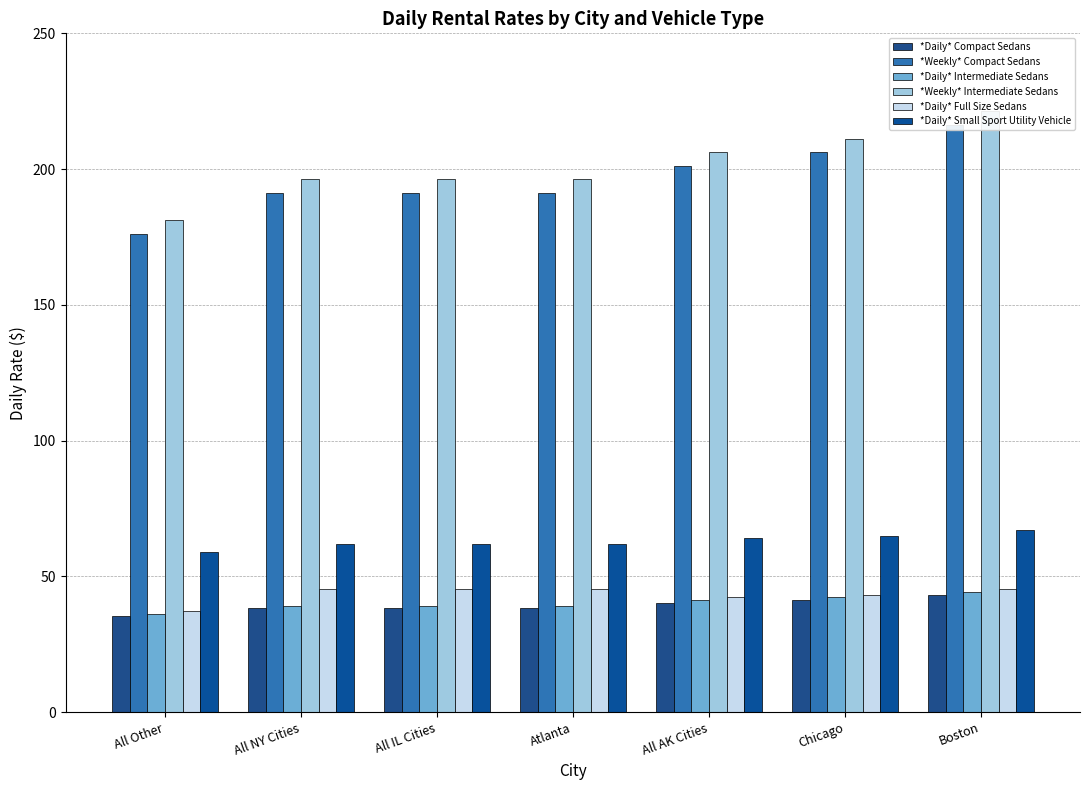

What is the highest value of the *Weekly* Compact Sedans series?

216.2